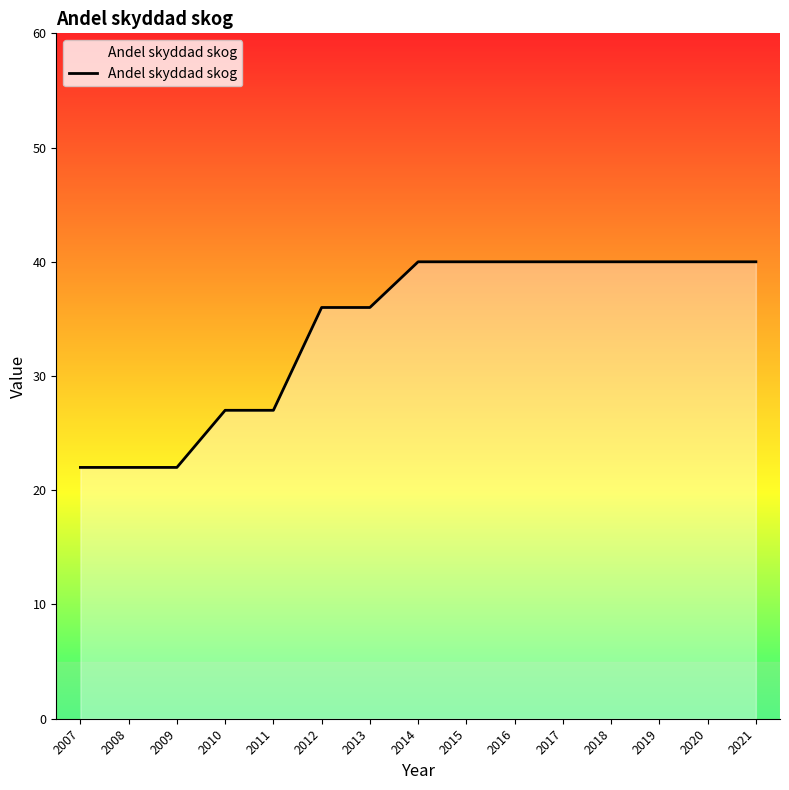

What is the greatest value displayed?

40